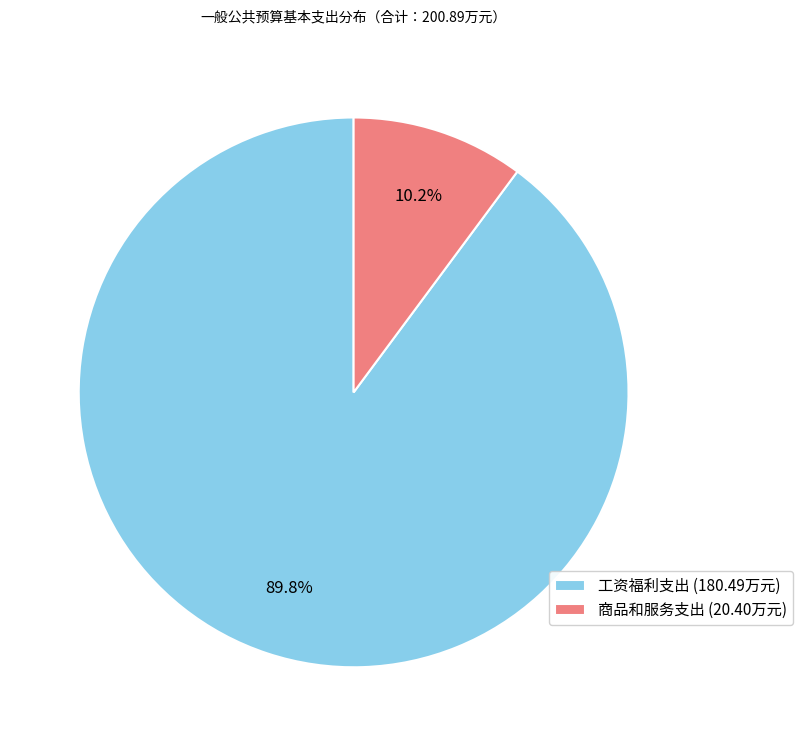

Which category has the smallest portion of the pie?

商品和服务支出